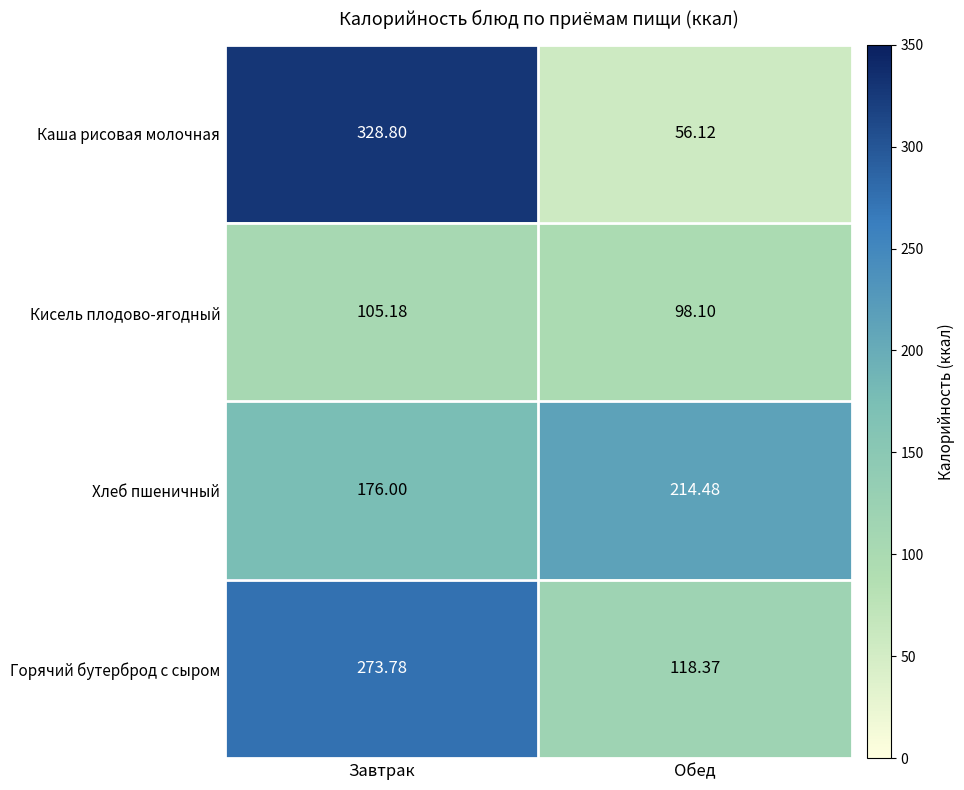

At Завтрак, list the series in order from smallest to largest.

Кисель плодово-ягодный, Хлеб пшеничный, Горячий бутерброд с сыром, Каша рисовая молочная